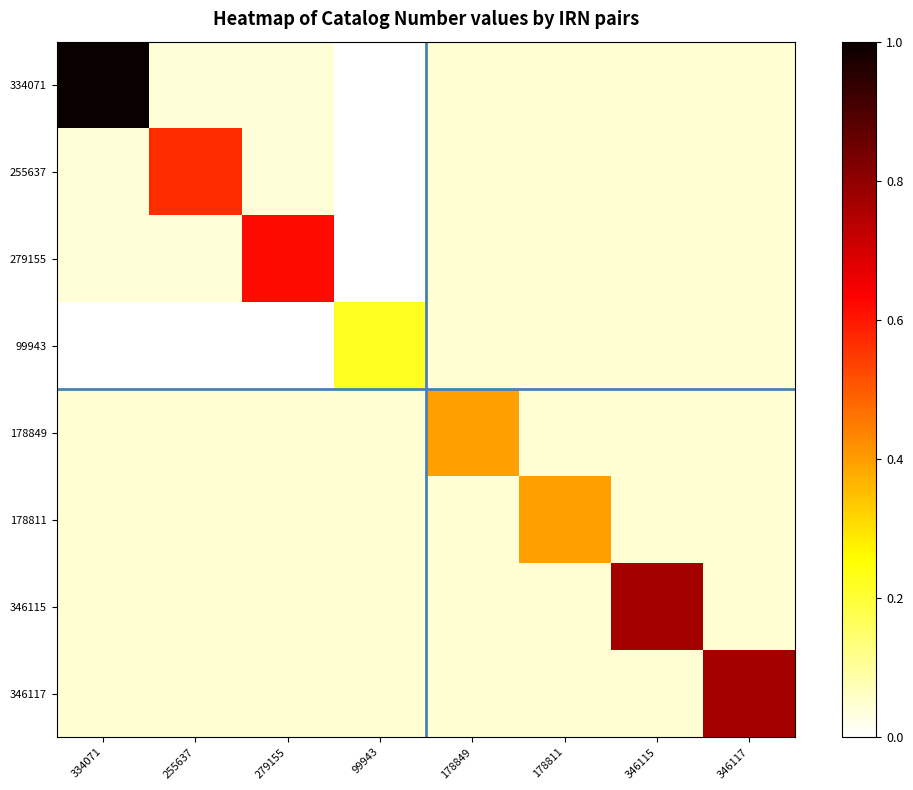

Rank the series by their maximum value, from highest to lowest.

334071, 346117, 346115, 279155, 255637, 178849, 178811, 99943